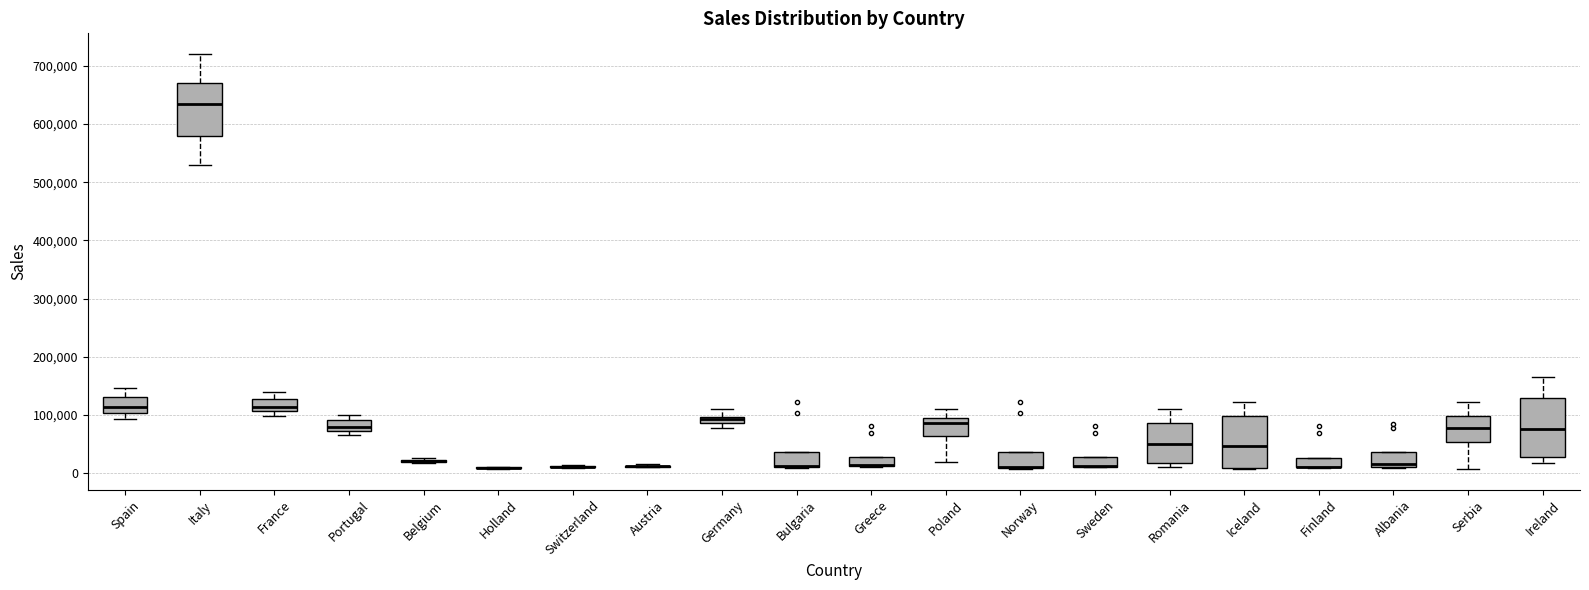

Where is the lower edge of the box for Iceland on the y-axis? The values are not printed on the chart, so give them approximately, as read against the axis.

10000